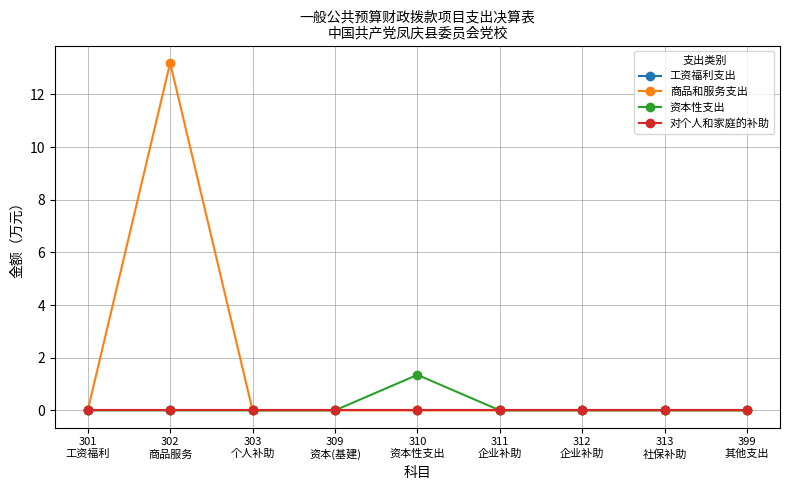

Does the chart have visible grid lines?

Yes